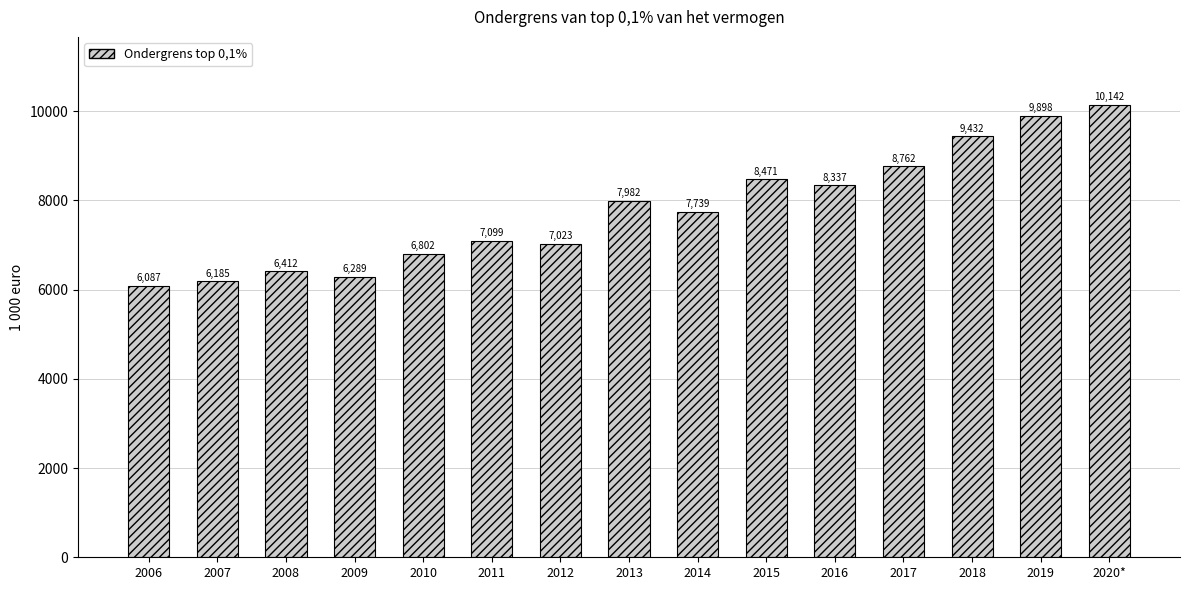

What is the value of the 13th bar from the left?

9432.2